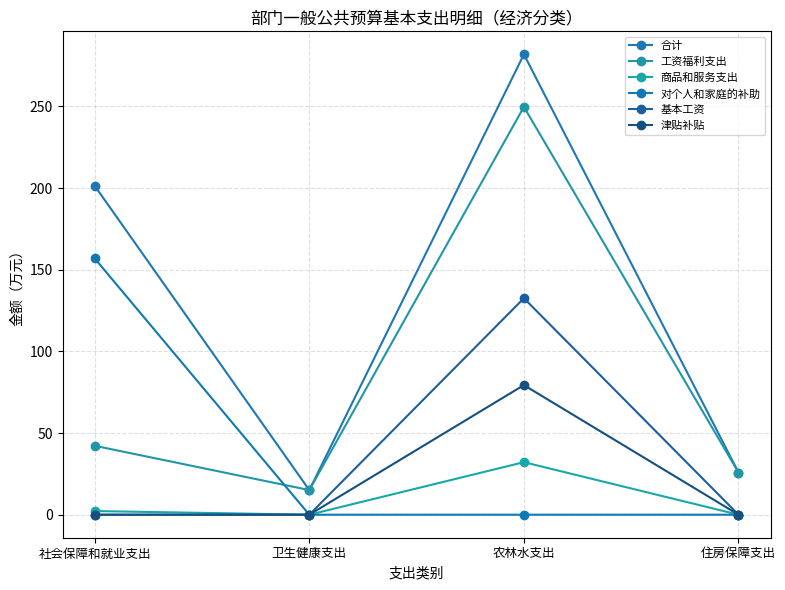

At which category is the sum across all series the highest?

农林水支出